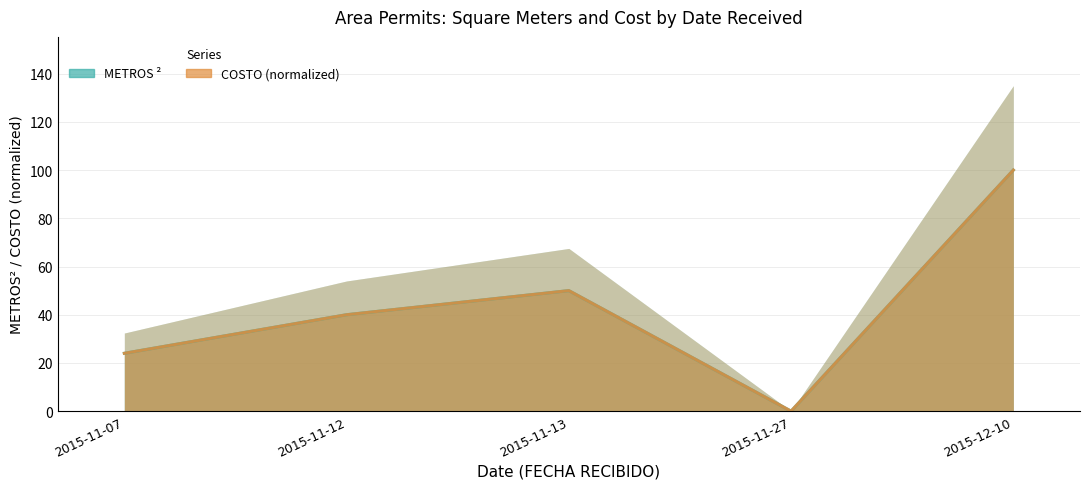

Which series has the largest total across all categories?

METROS ²